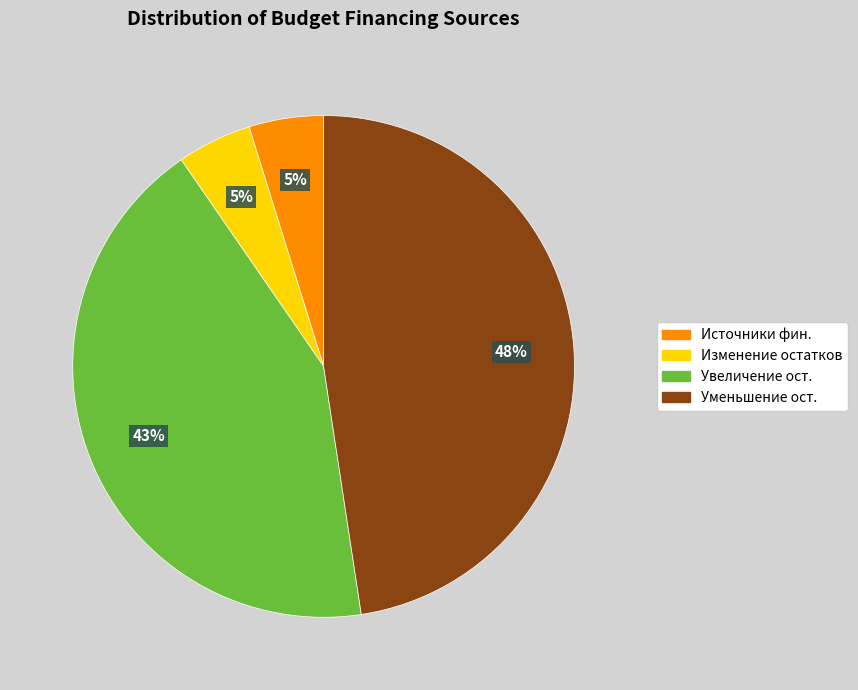

Approximately how many times larger is the value at Увеличение ост. compared to Уменьшение ост.?

0.9